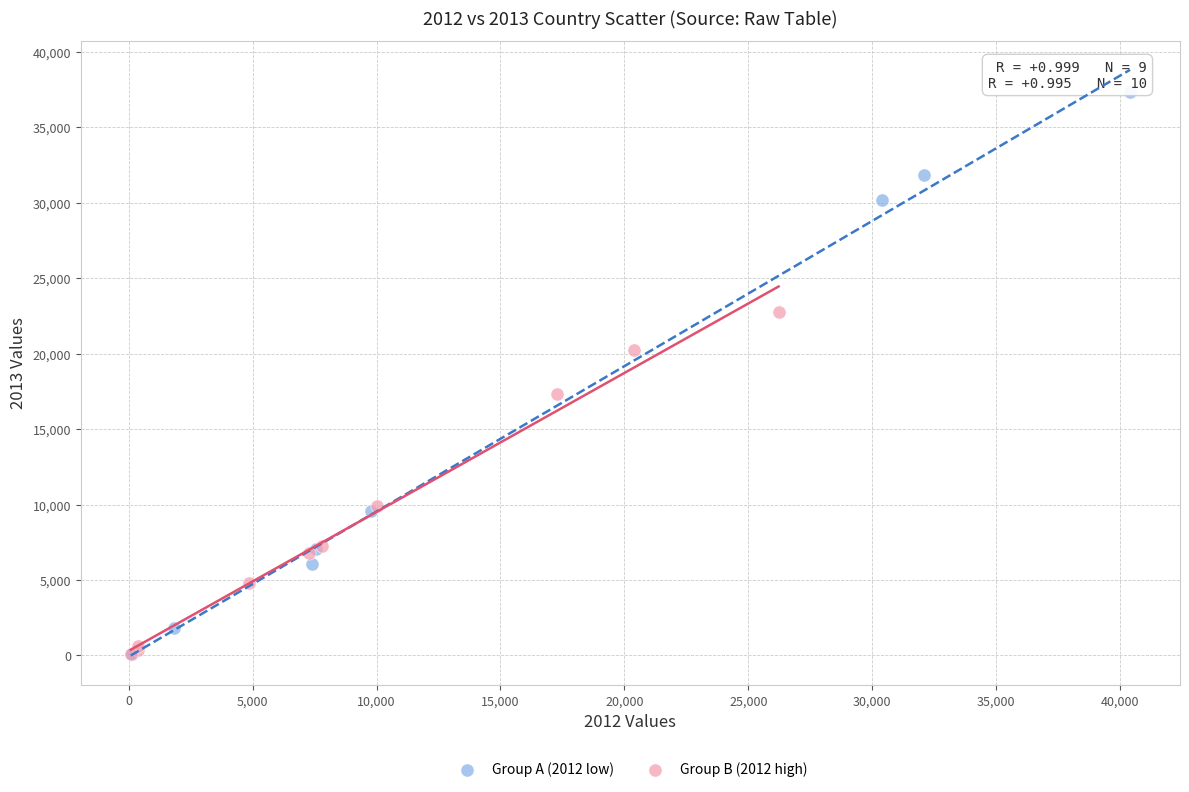

Which series contains the highest Y value?

Group A (2012 low)